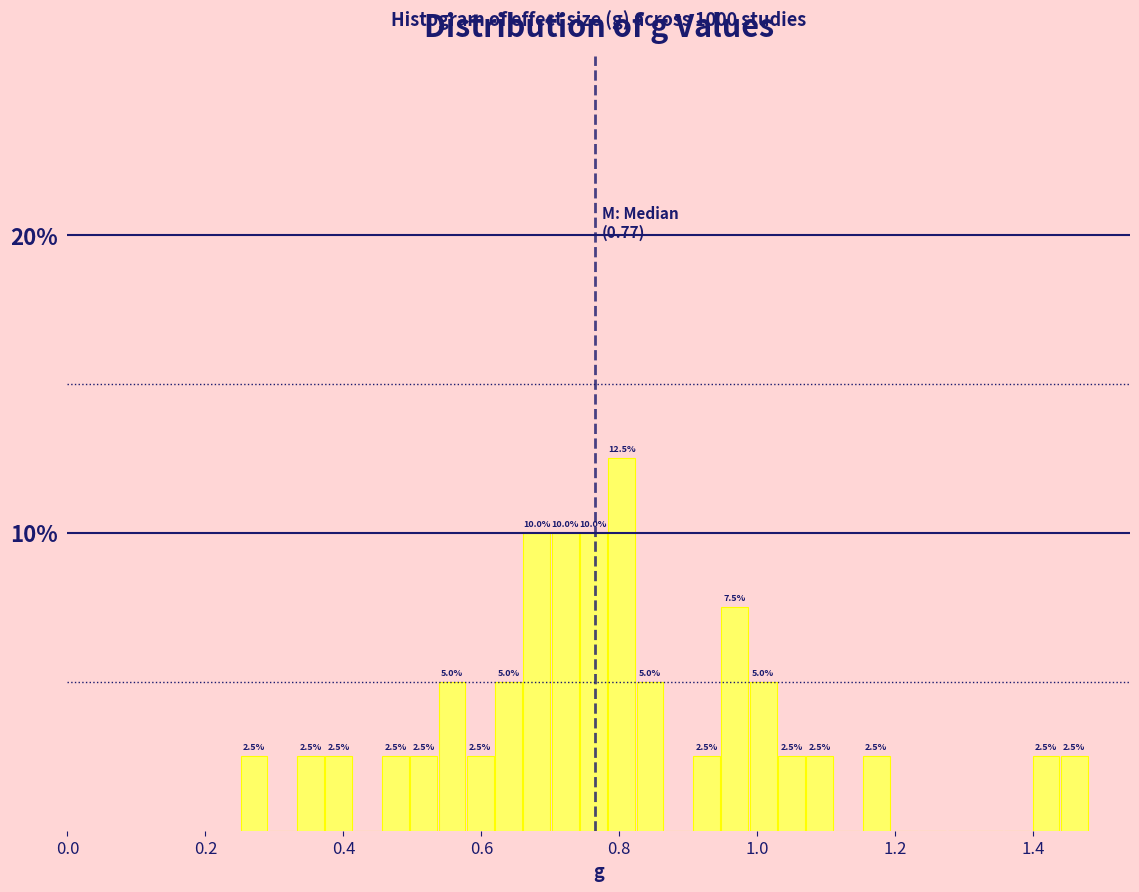

Around what value on the x-axis is the tallest bar? Give the approximate position of its centre, as read against the axis.

0.80